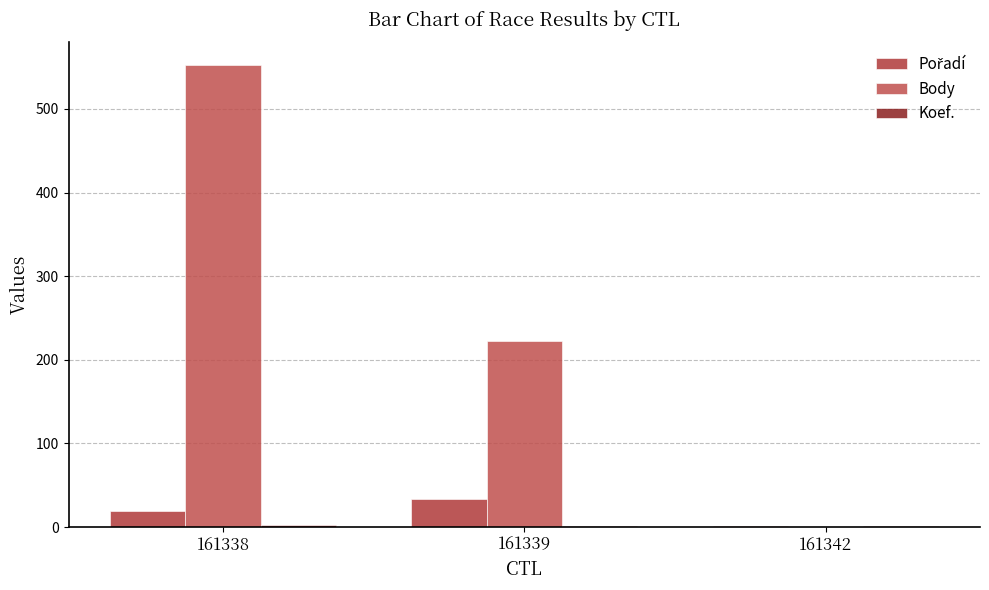

What is the total value across all series at 161338?

574